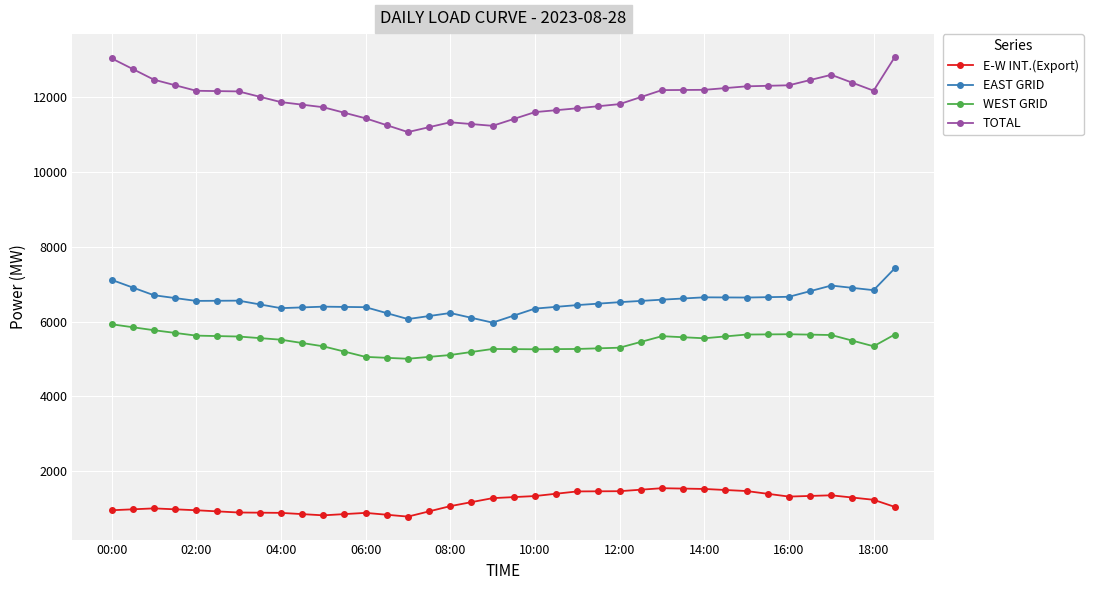

What is the maximum value shown in the chart?

13076.5